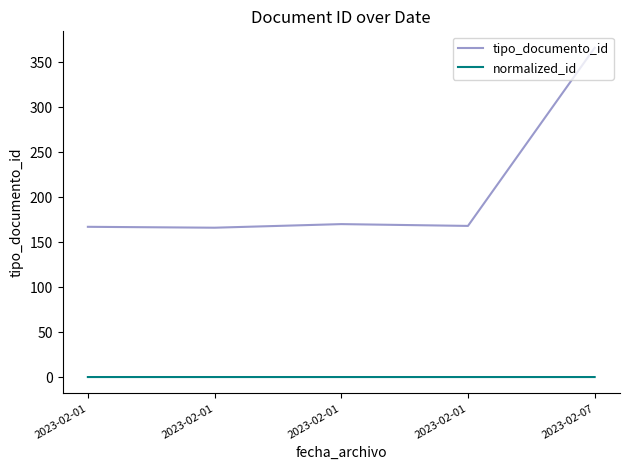

List the series in order of their peak value, highest first.

tipo_documento_id, normalized_id